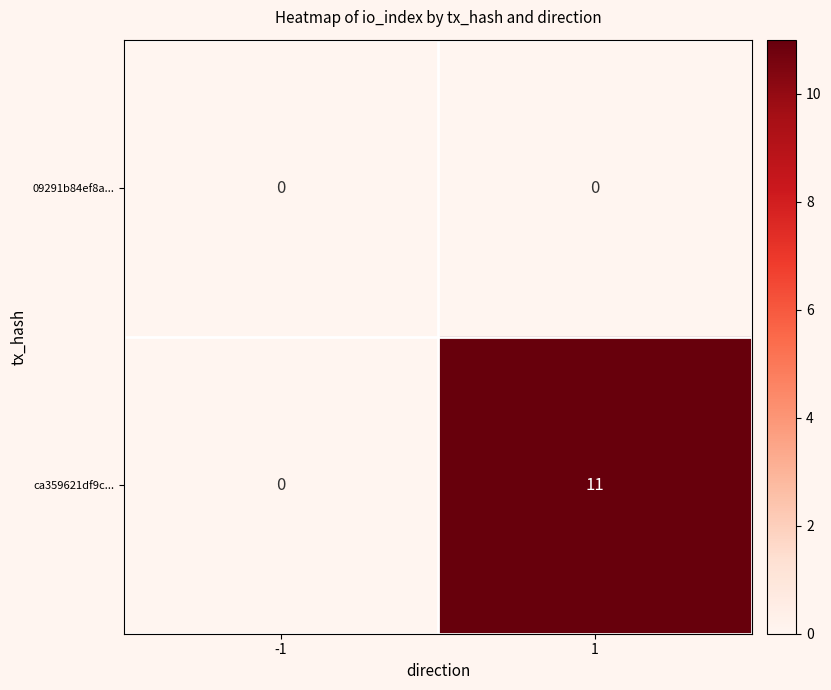

What is the maximum value for ca359621df9c...?

11